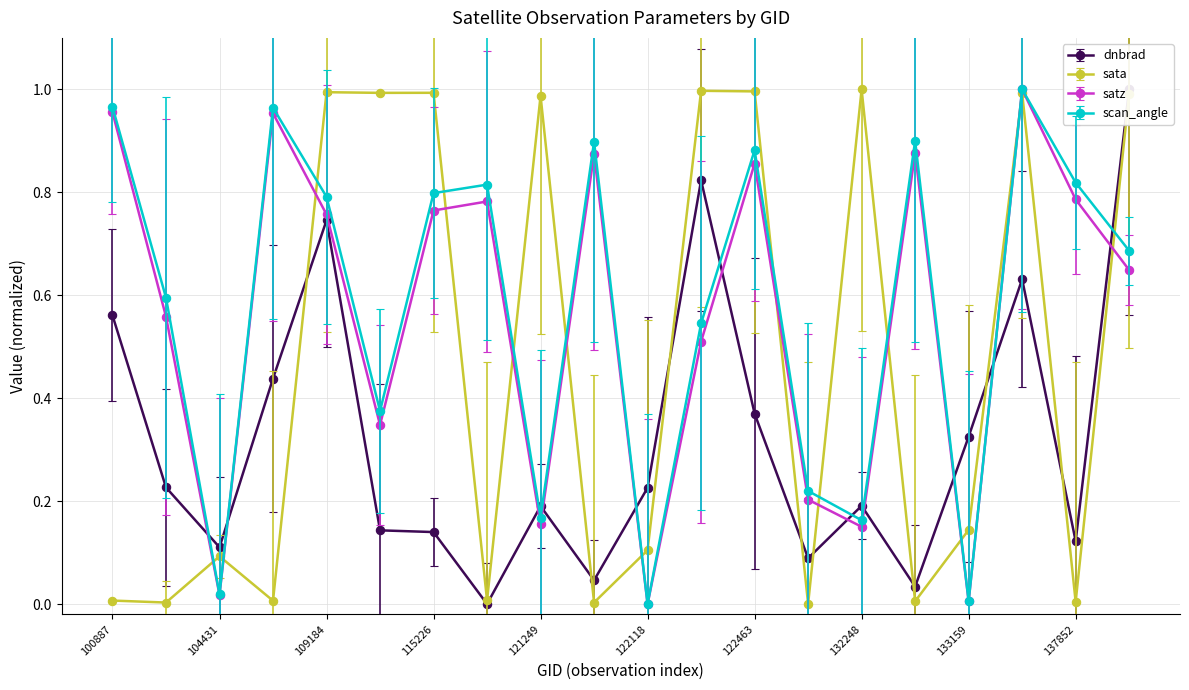

Rank the series by their maximum value, from lowest to highest.

dnbrad, scan_angle, satz, sata